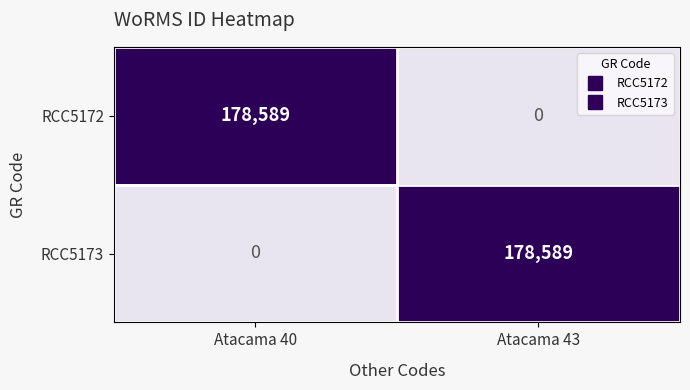

Reading left to right, what are all the values shown in this chart?

RCC5172: 178589	0
RCC5173: 0	178589